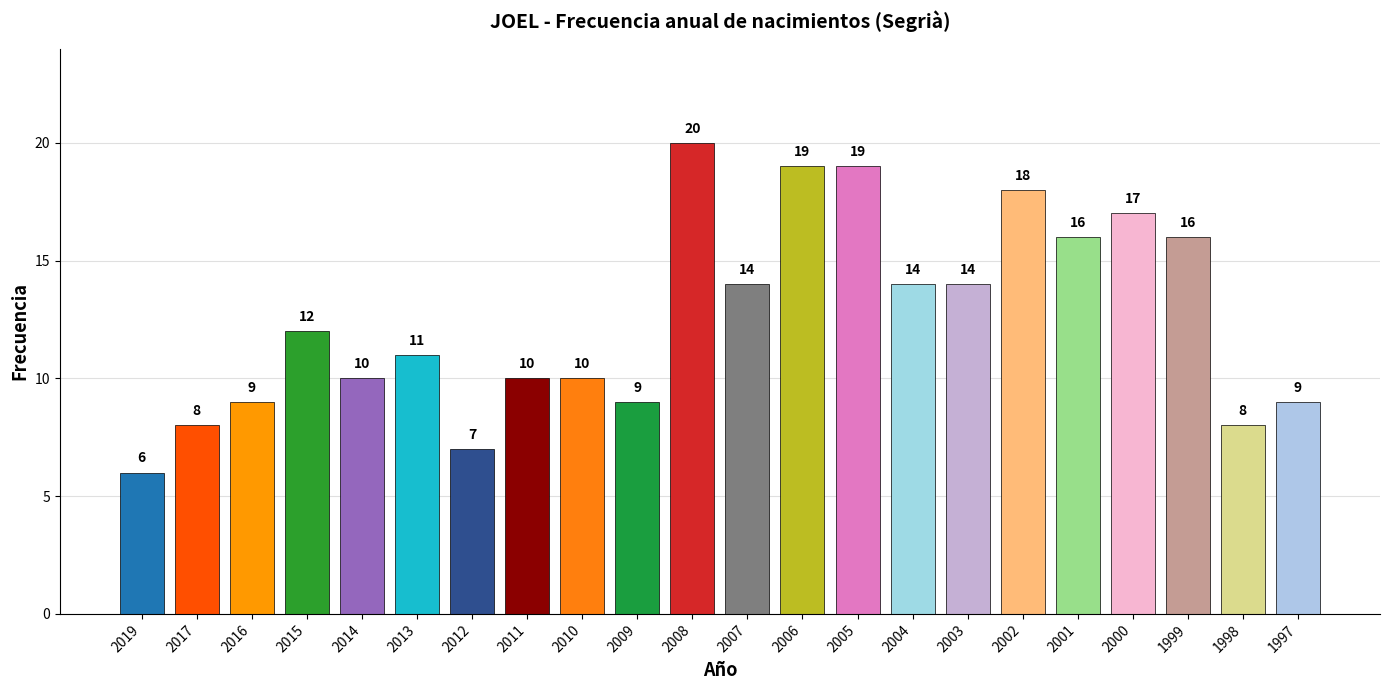

What value does the data have at 2015, to the nearest 5?

10